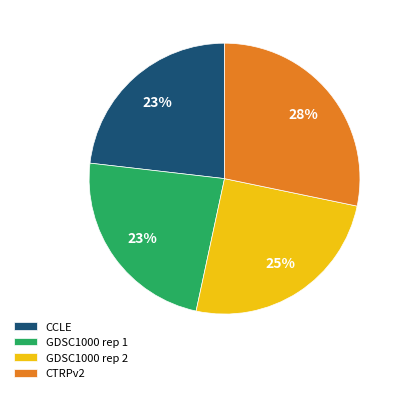

Is the sum of CTRPv2 and GDSC1000 rep 2 greater than half?

Yes